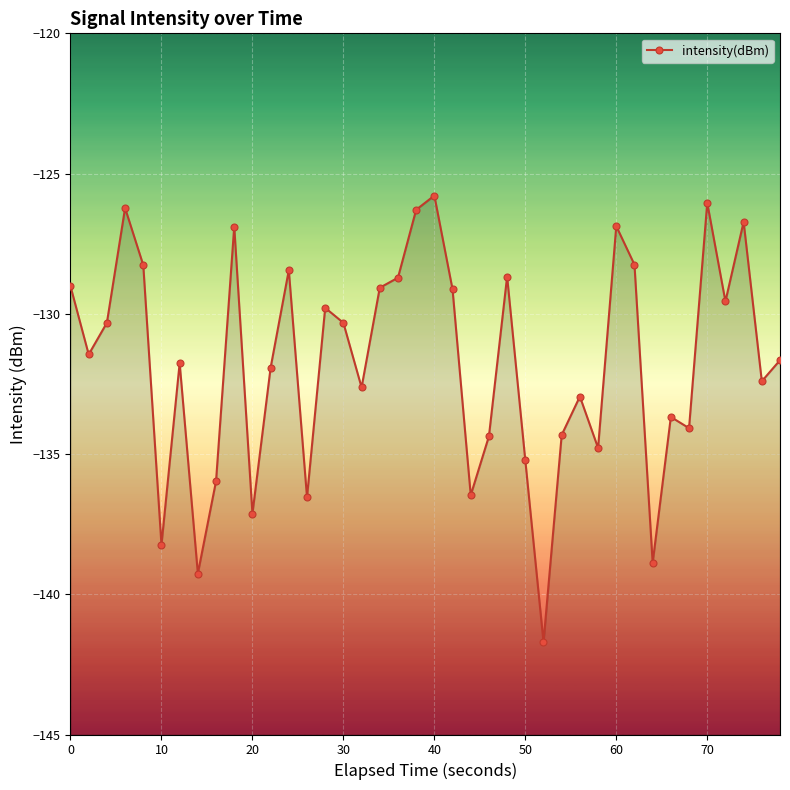

How many categories are shown in the chart?

40